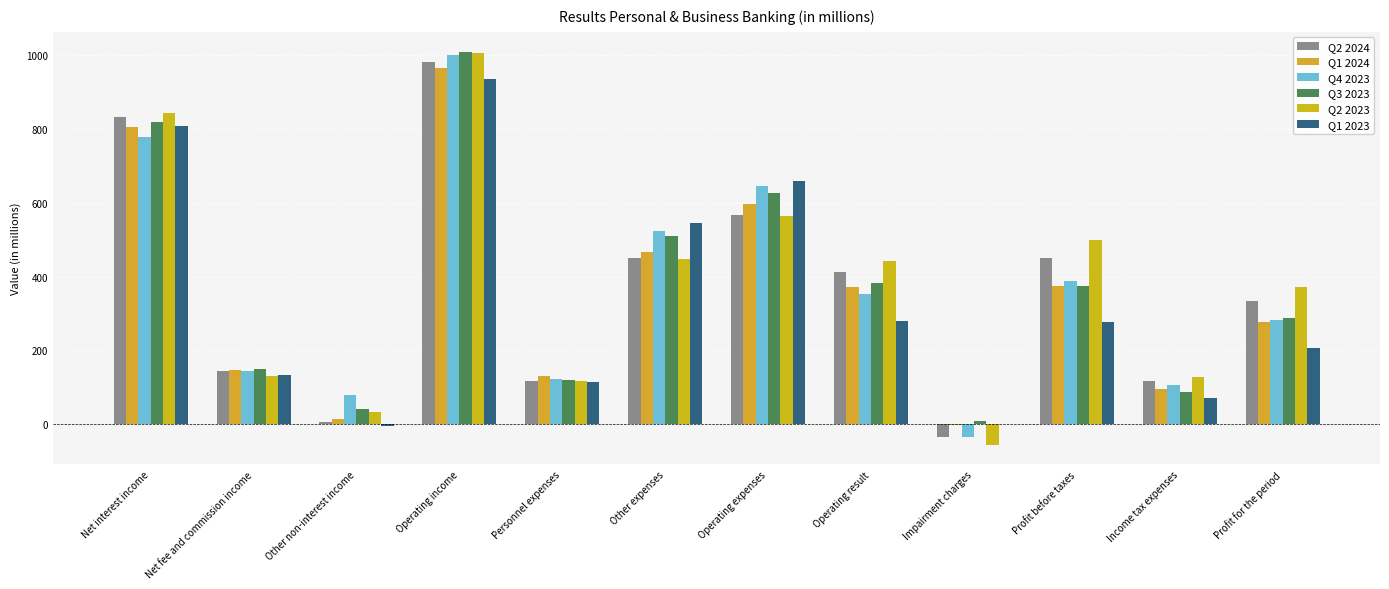

What is the difference between the highest and lowest values at Net fee and commission income?

19.9